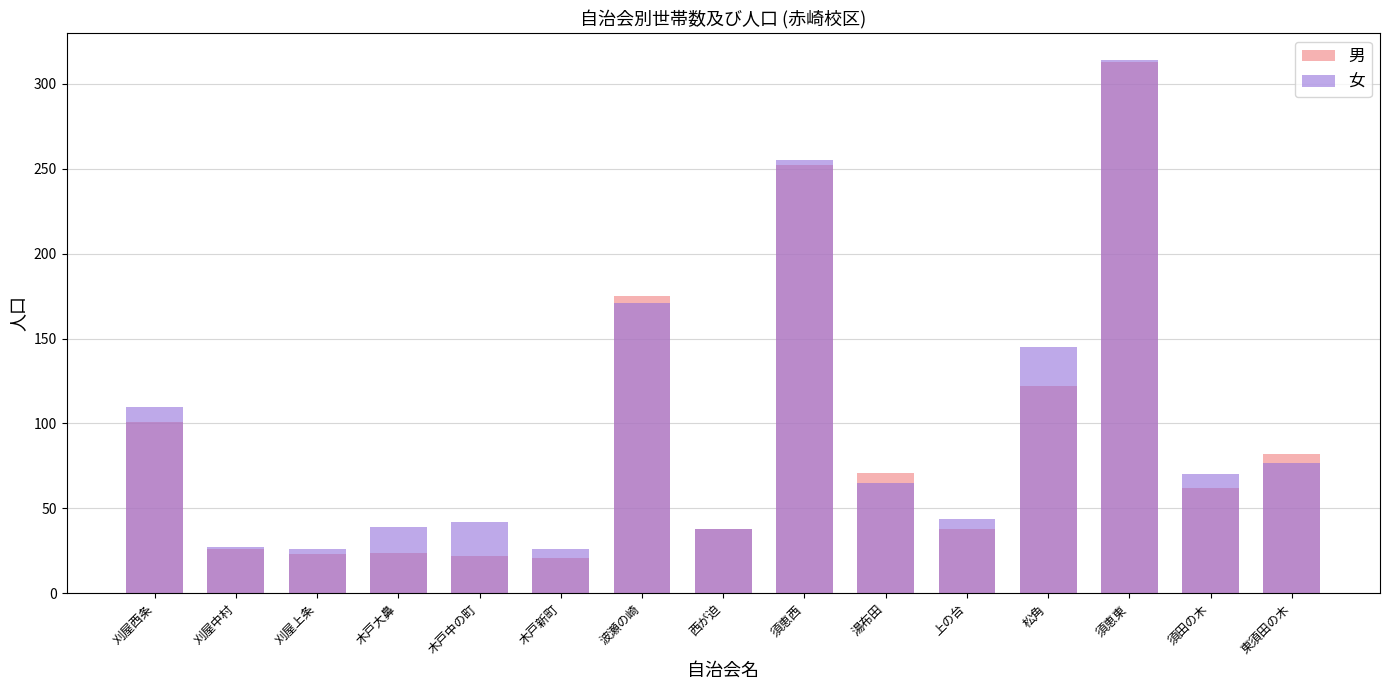

What is the total value across all series at 西が迫?

76